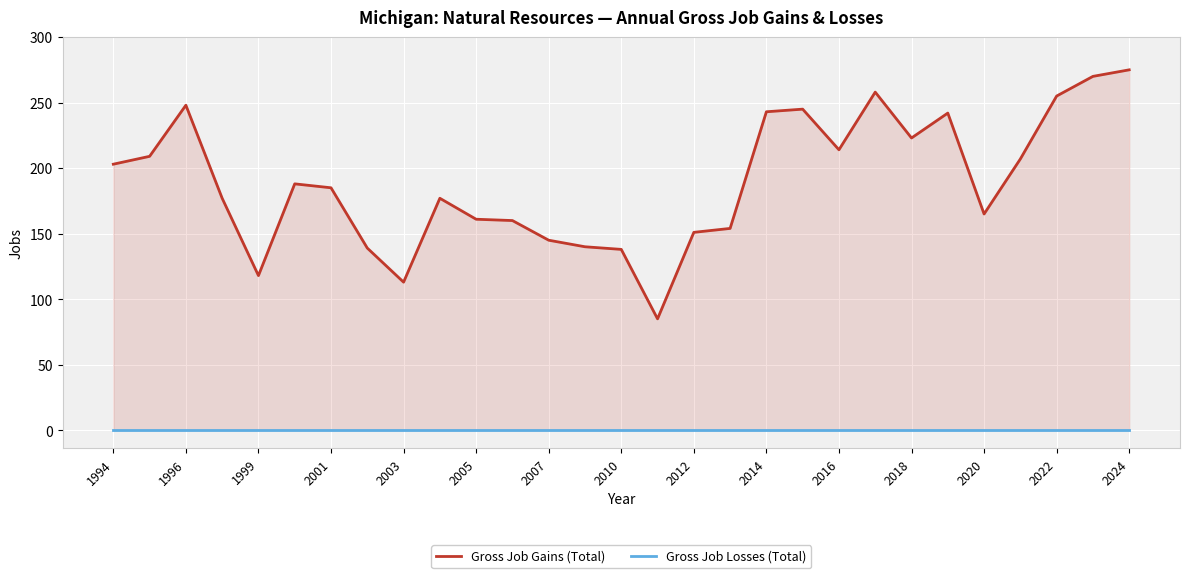

What position from the left is 15?

16